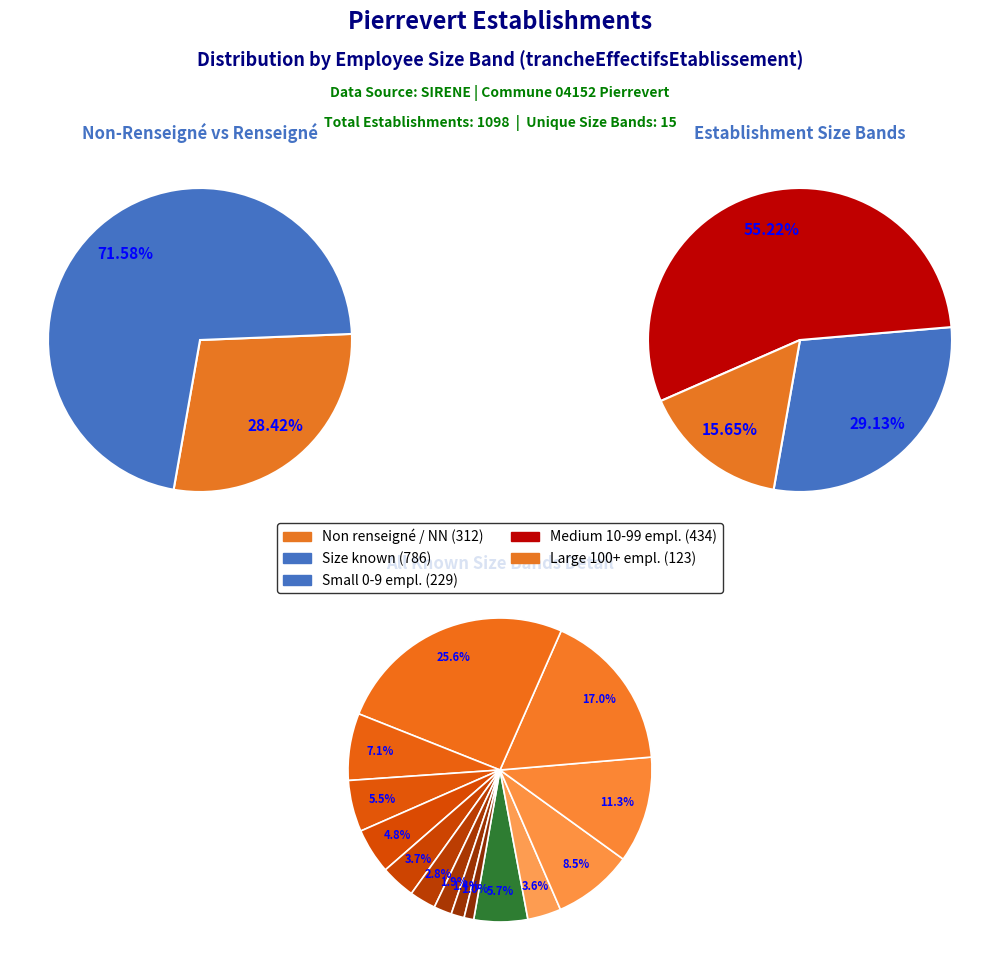

Count the number of slices in the pie.

15